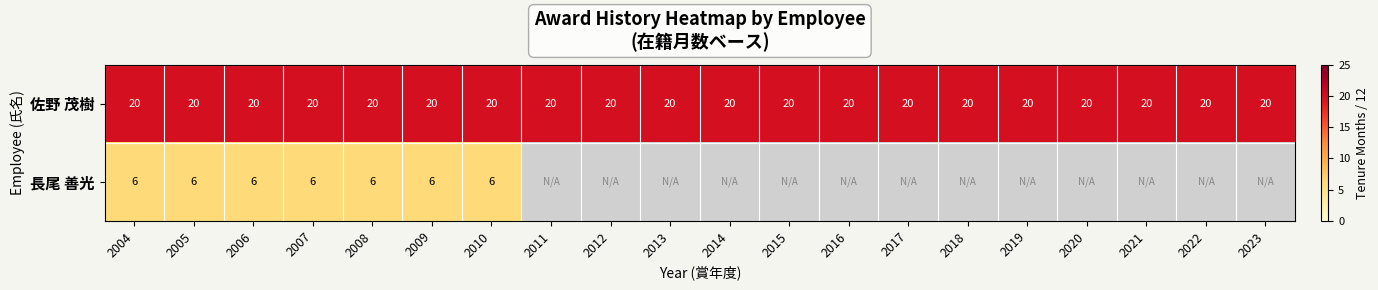

Count the number of data series in this chart.

2